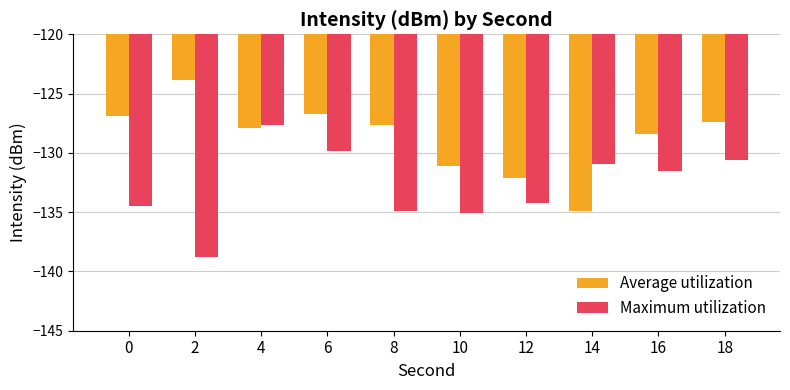

What is the approximate value of Maximum utilization at 10?

-135.1